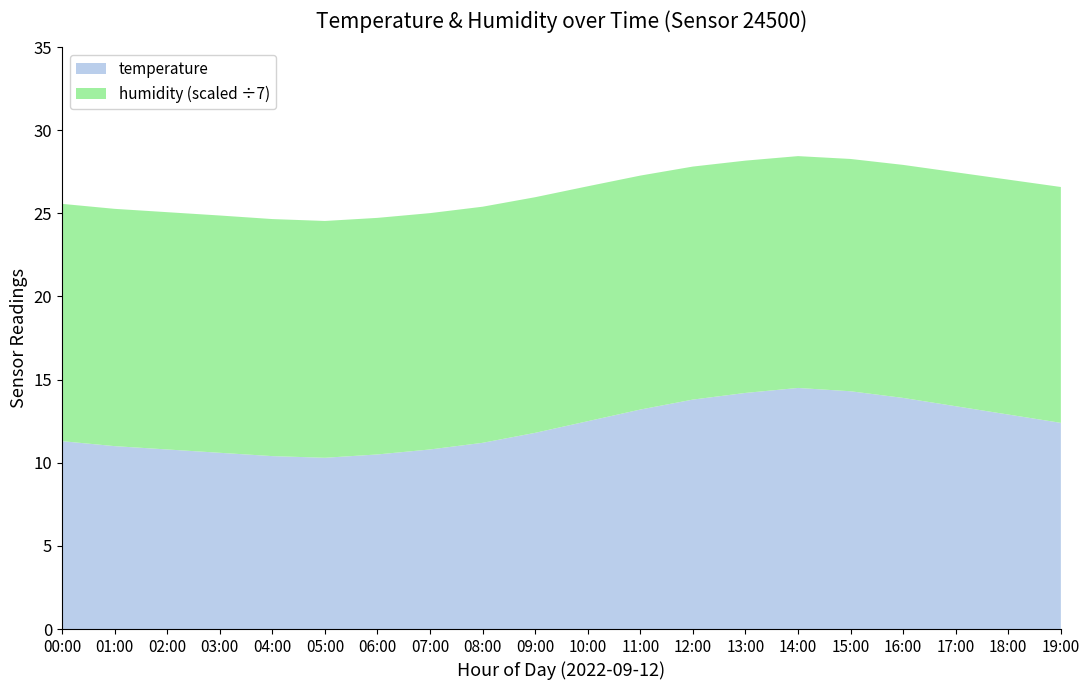

Reading left to right, transcribe all the data shown in this chart.

temperature: 00:00=11.3	01:00=11.0	02:00=10.8	03:00=10.6	04:00=10.4	05:00=10.3	06:00=10.5	07:00=10.8	08:00=11.2	09:00=11.8	10:00=12.5	11:00=13.2	12:00=13.8	13:00=14.2	14:00=14.5	15:00=14.3	16:00=13.9	17:00=13.4	18:00=12.9	19:00=12.4
humidity: 00:00=99.9	01:00=99.9	02:00=99.9	03:00=99.9	04:00=99.8	05:00=99.7	06:00=99.6	07:00=99.5	08:00=99.4	09:00=99.2	10:00=98.9	11:00=98.5	12:00=98.1	13:00=97.8	14:00=97.6	15:00=97.8	16:00=98.1	17:00=98.5	18:00=98.9	19:00=99.3